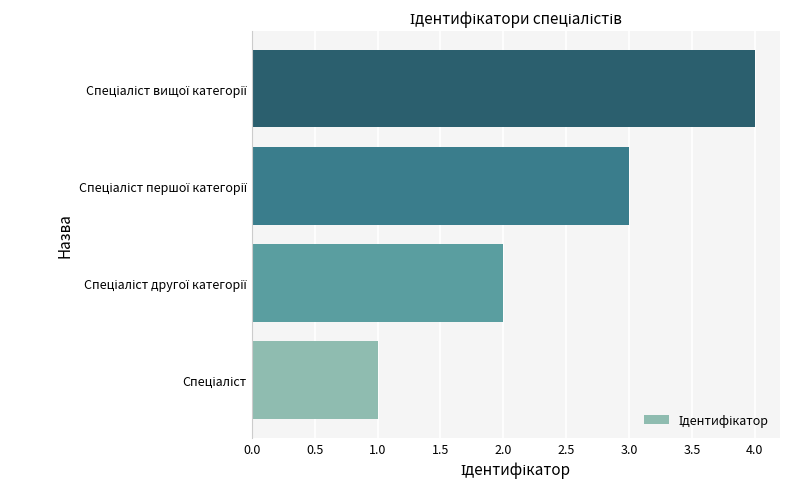

What is the maximum value shown in the chart?

4